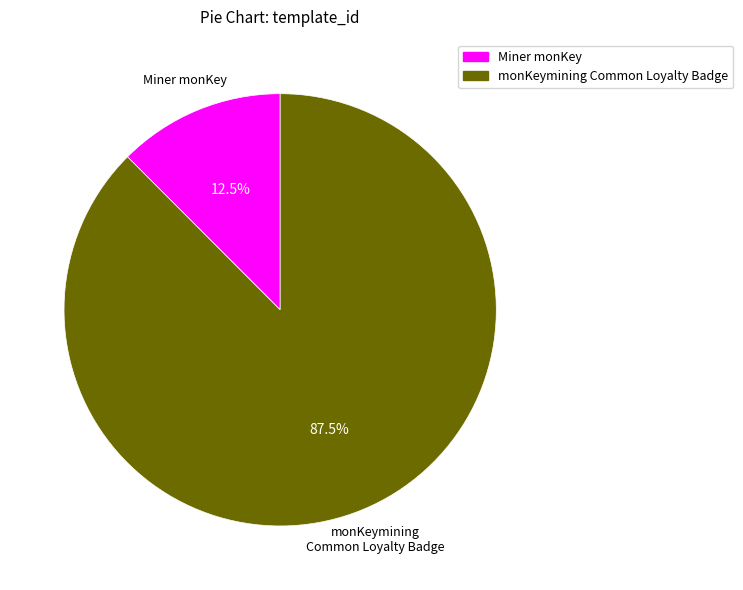

Do Miner monKey and monKeymining Common Loyalty Badge together represent more than half of the pie?

Yes